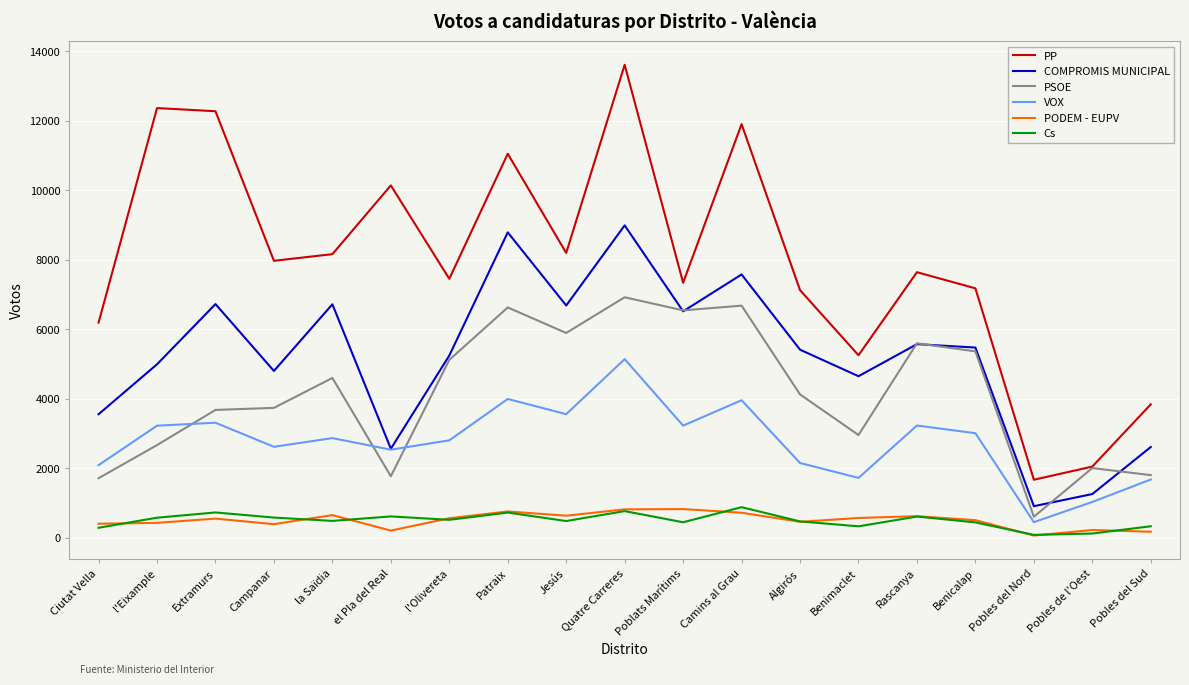

Which series has the largest total across all categories?

PP